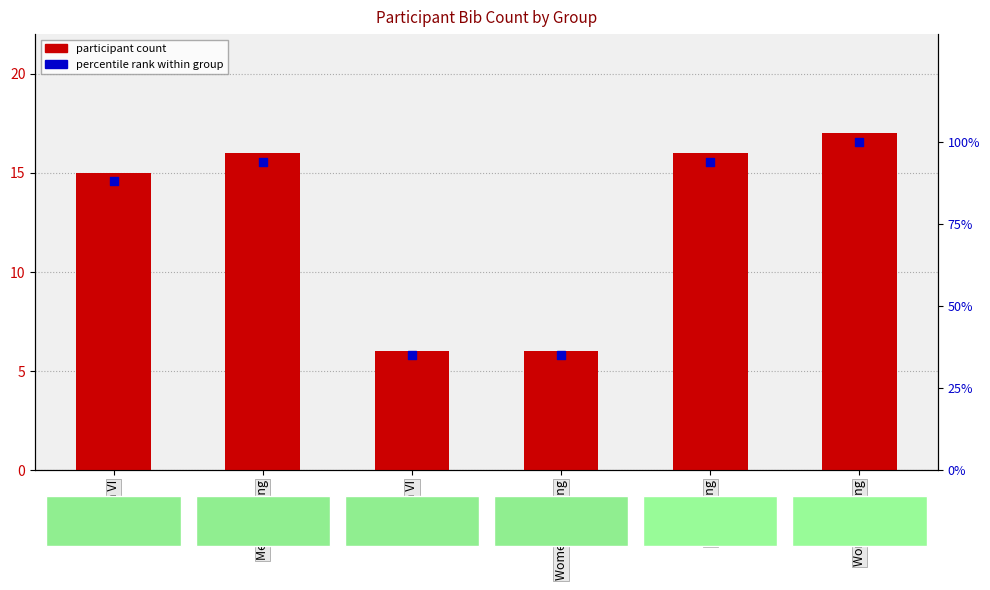

What is the total value across all series at Men Standing?

110.1